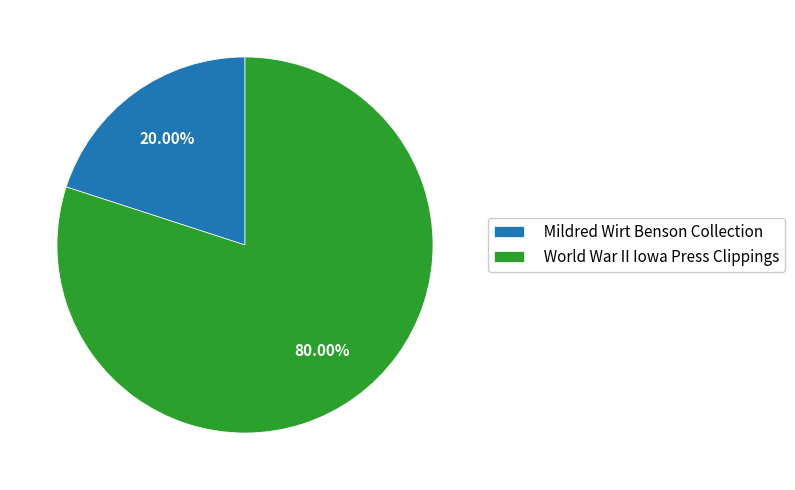

Is Mildred Wirt Benson Collection the majority of the pie?

No